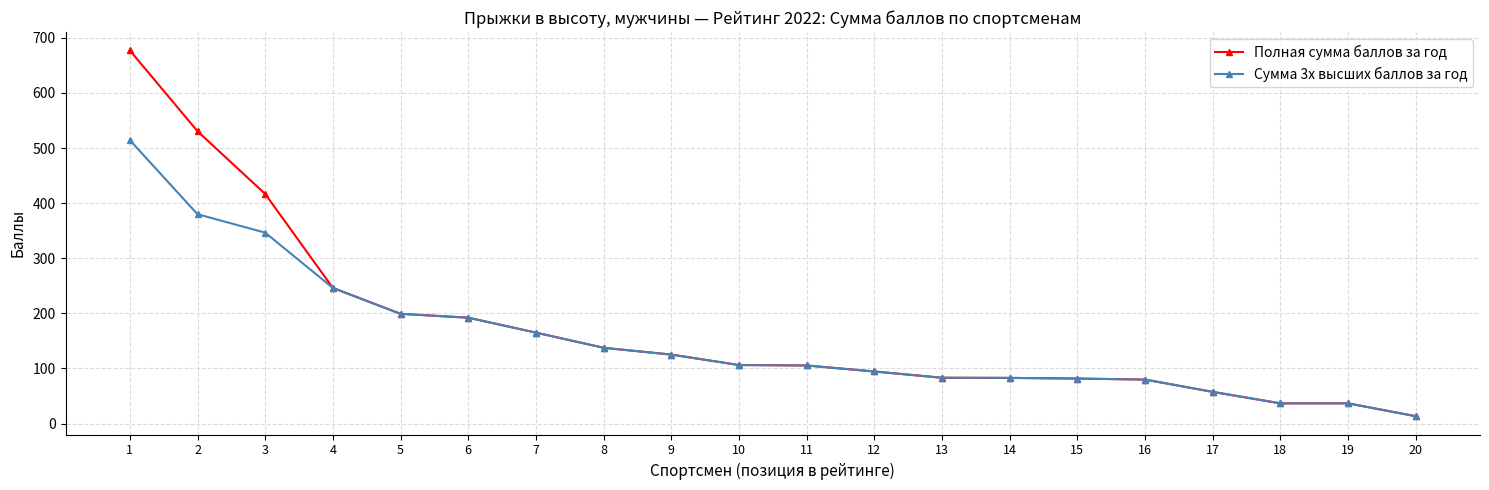

True or false: Сумма 3х высших баллов за год has a value of 95.4 at 6.

False